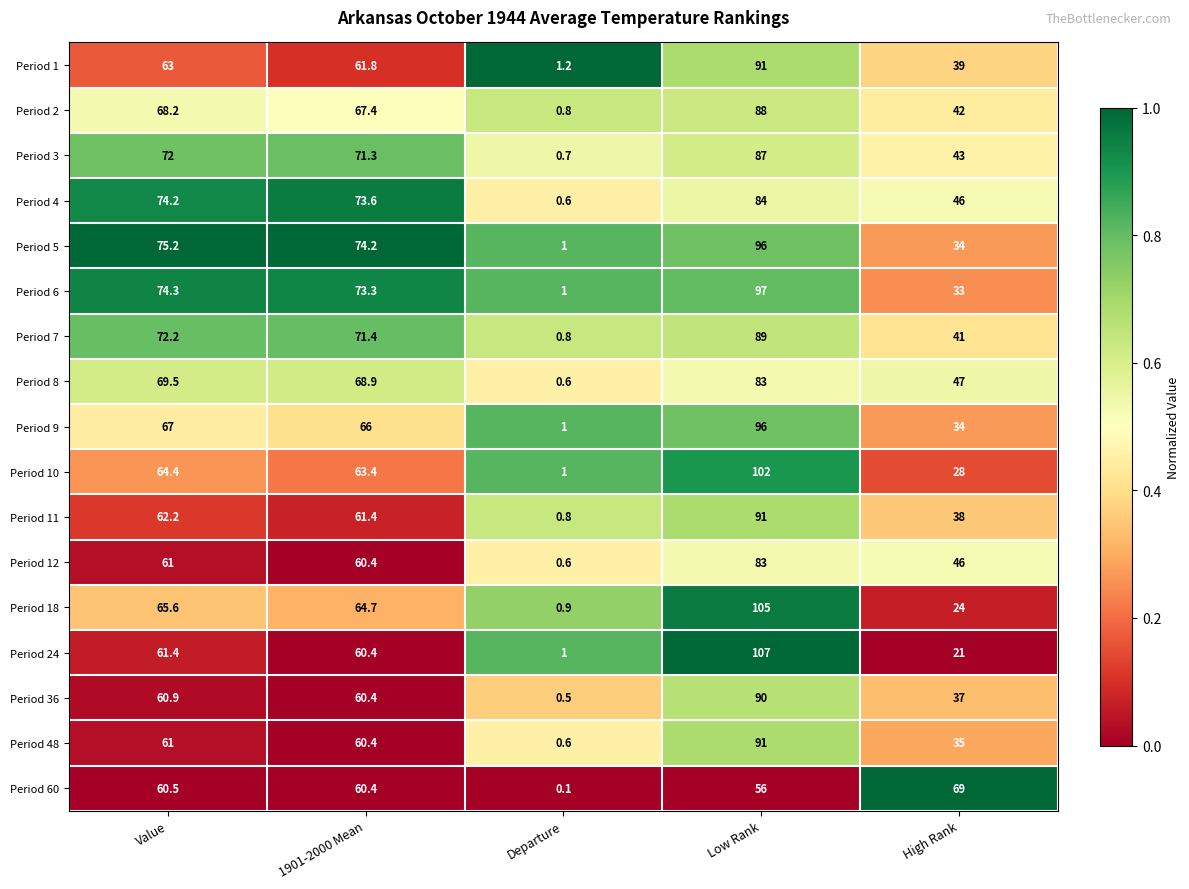

What is the difference between the Period 10 values at Value and Departure?

63.4